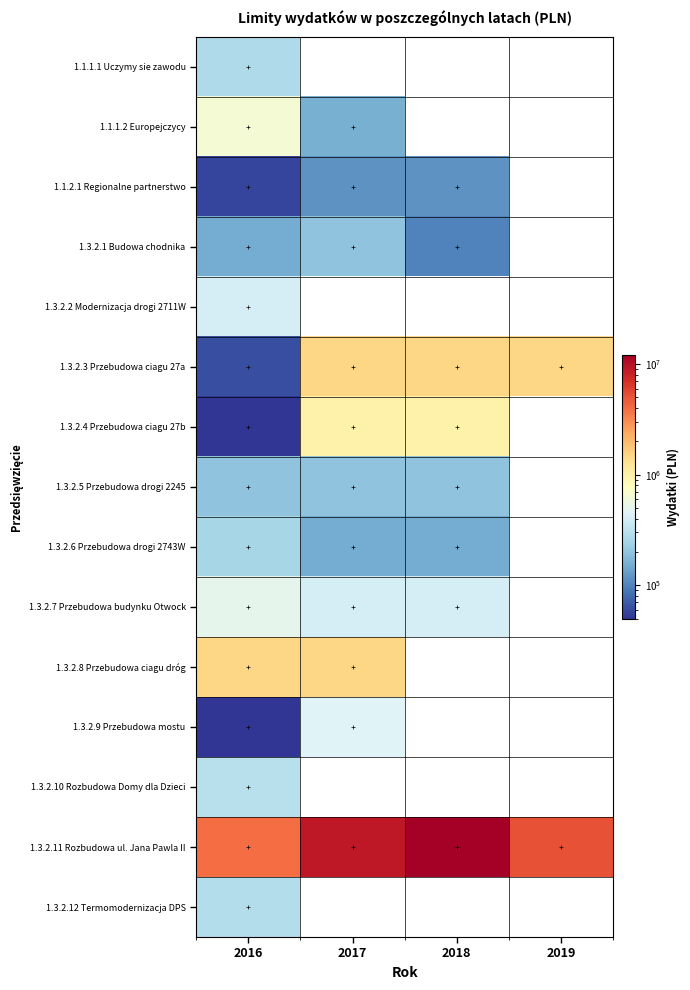

Which series has the largest range (max minus min)?

1.3.2.11 Rozbudowa ul. Jana Pawla II